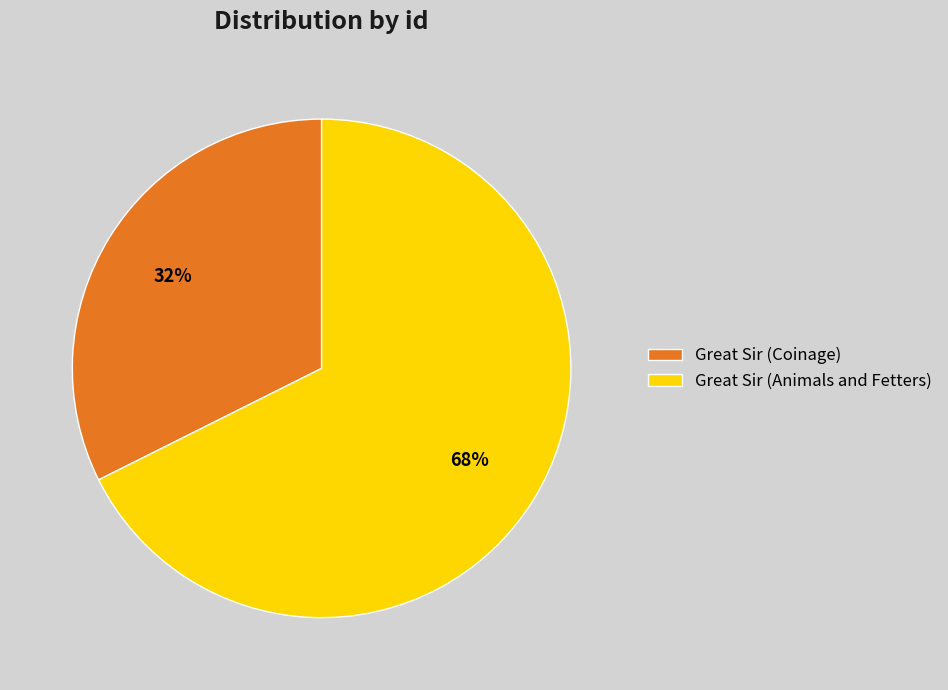

To the nearest percent, what is the combined percentage of Great Sir (Animals and Fetters) and Great Sir (Coinage)?

100%